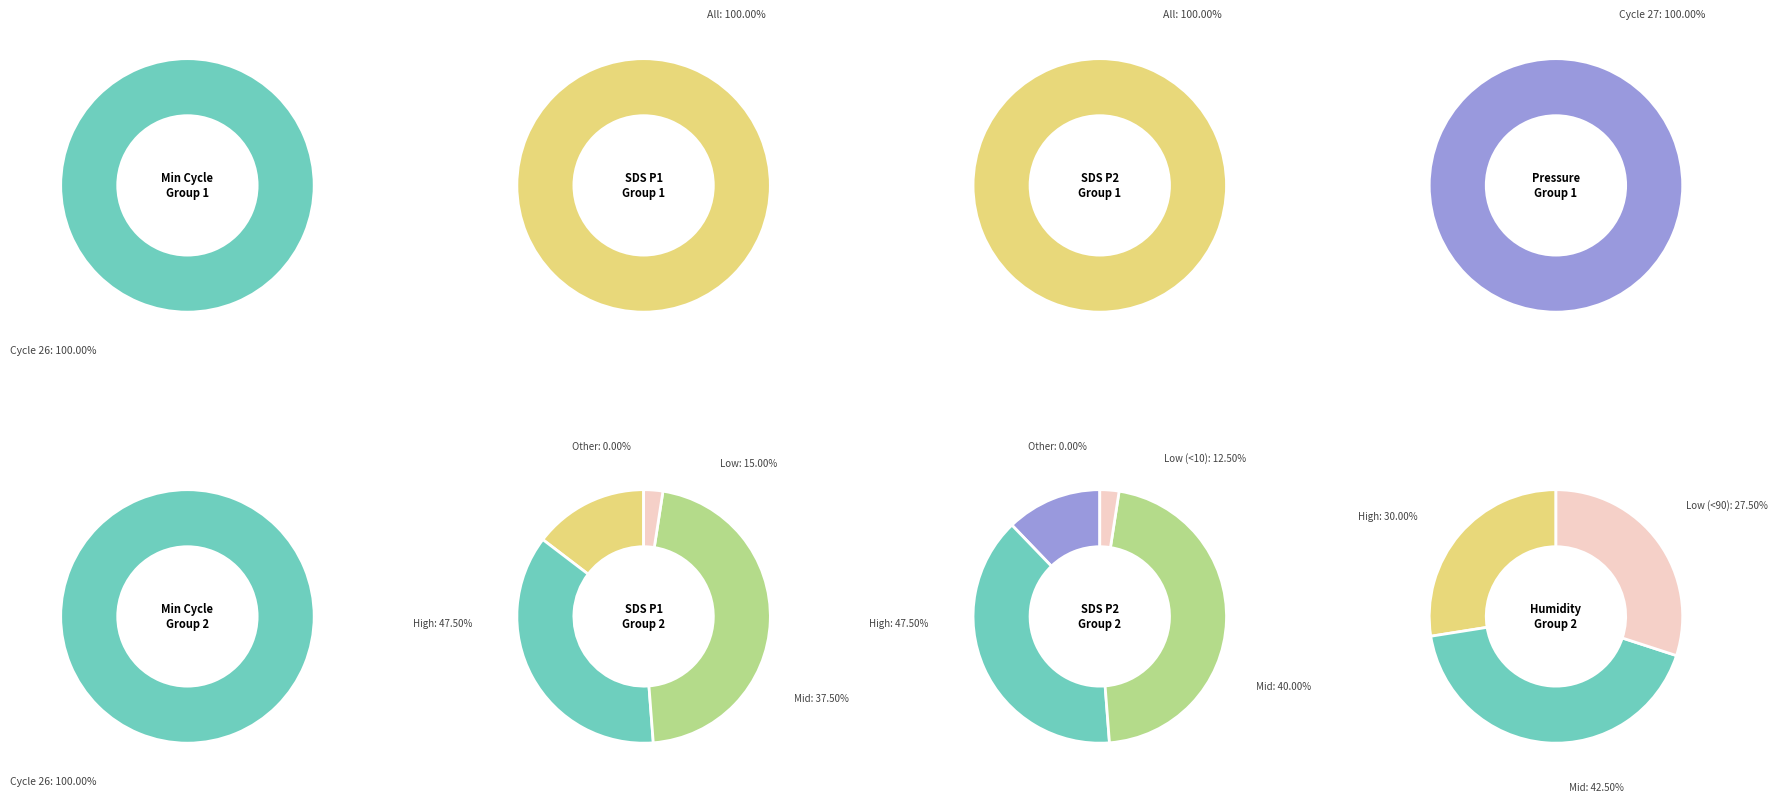

Does any single category account for the majority?

No